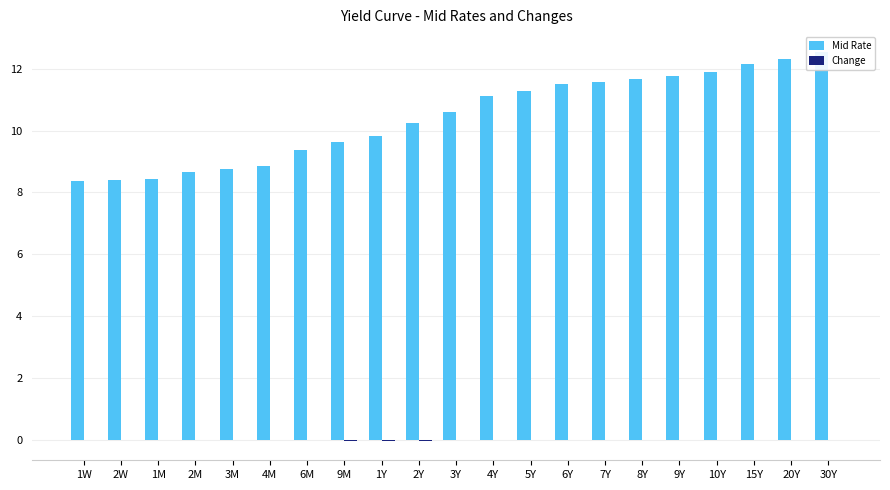

What is the approximate value of Mid Rate at 2M?

8.7